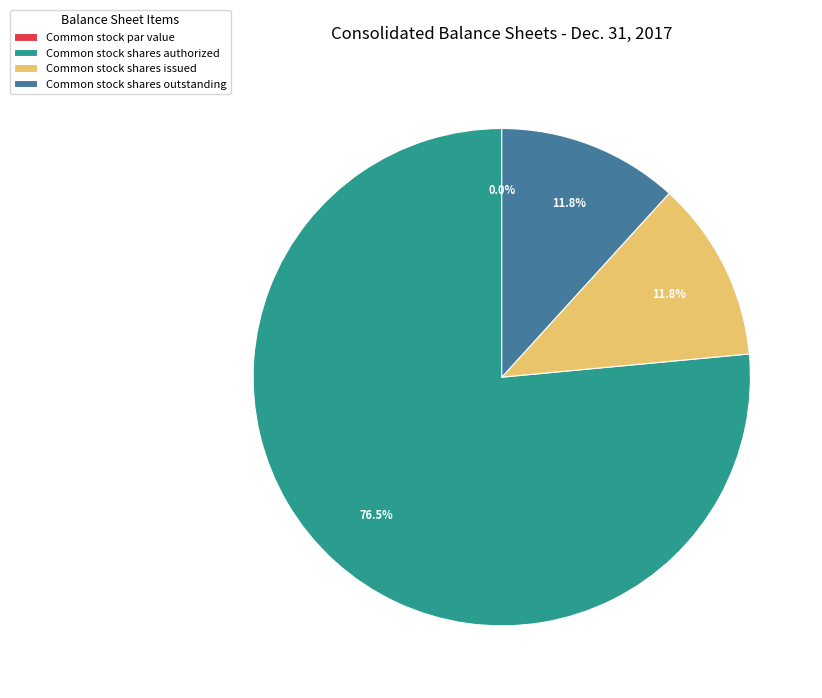

To the nearest percent, what is the difference between the largest and smallest slice percentages?

76%